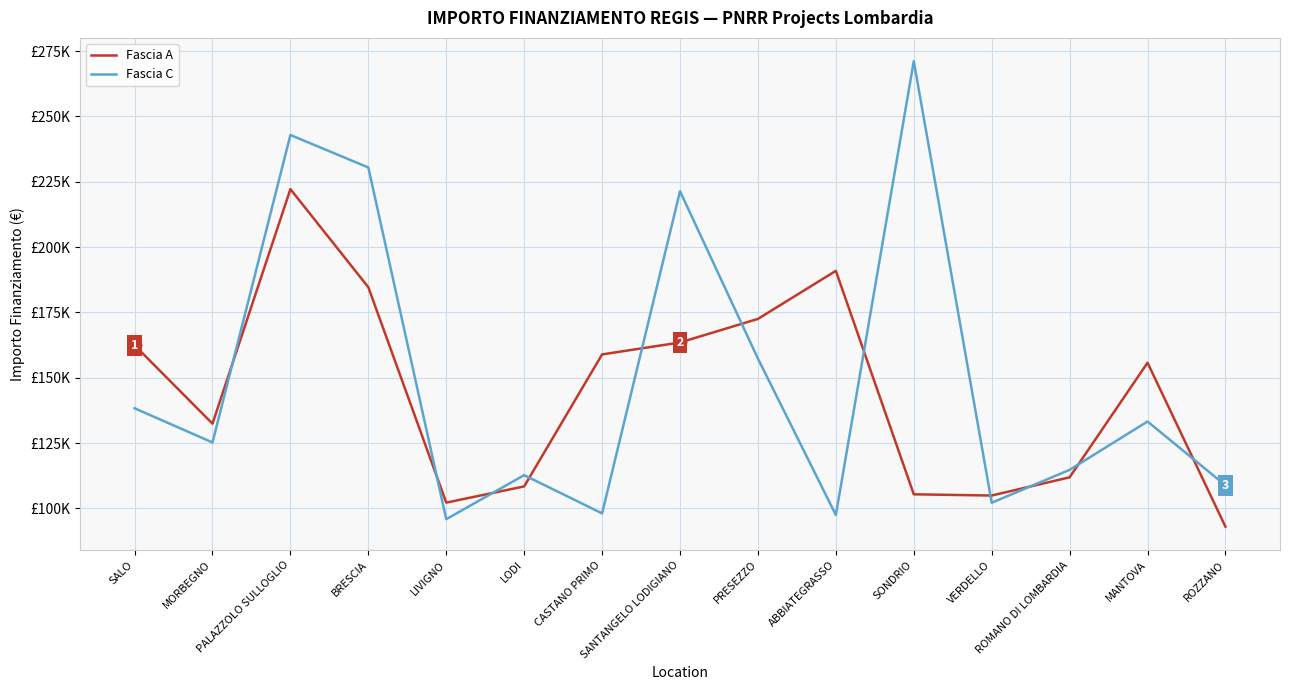

True or false: Fascia A has more than 2 points higher than both neighbors.

True